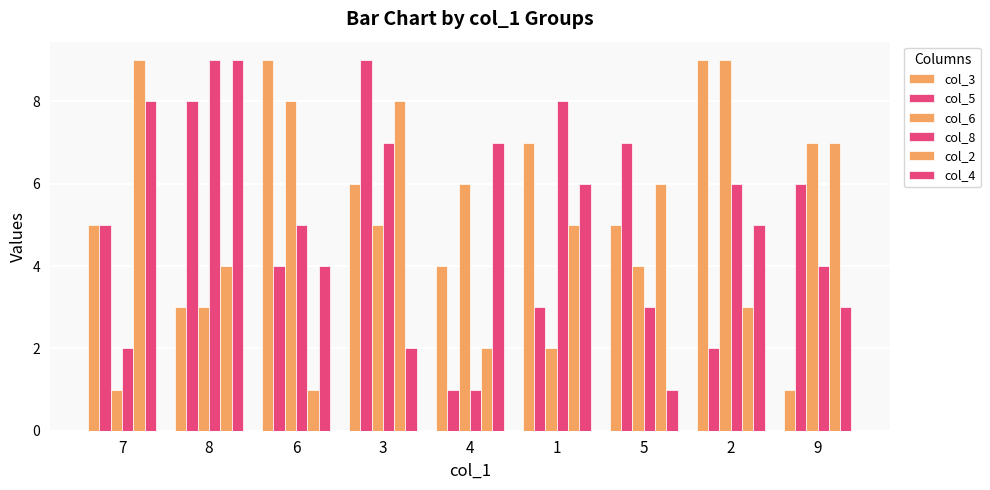

The value of col_8 at 6 is 7. True or false?

False